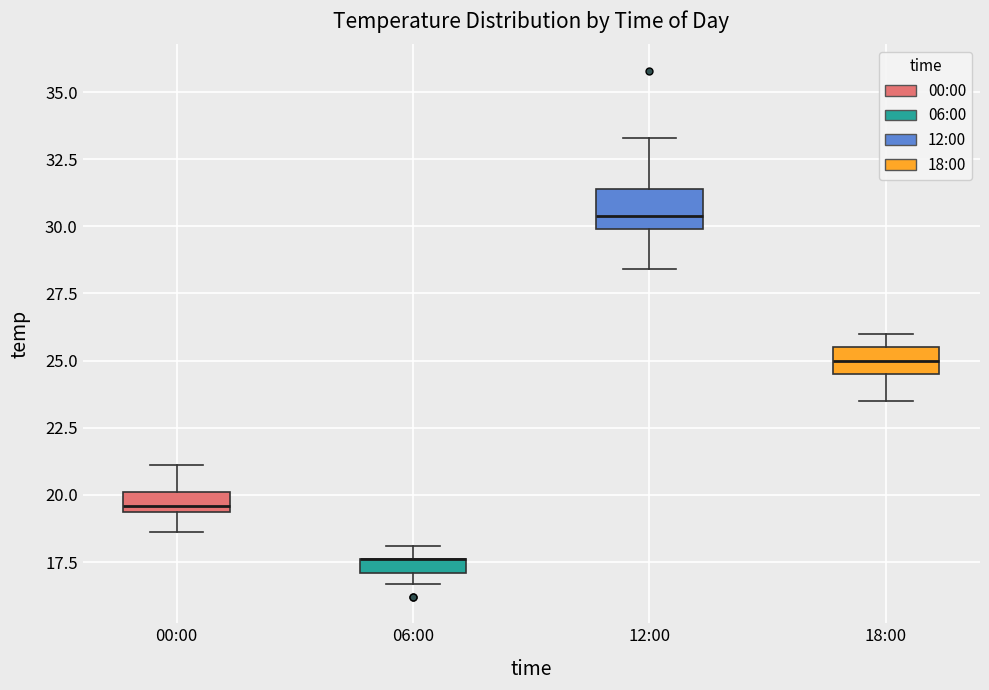

Where does the lower whisker of the box for 00:00 end on the y-axis? The values are not printed on the chart, so give them approximately, as read against the axis.

18.5